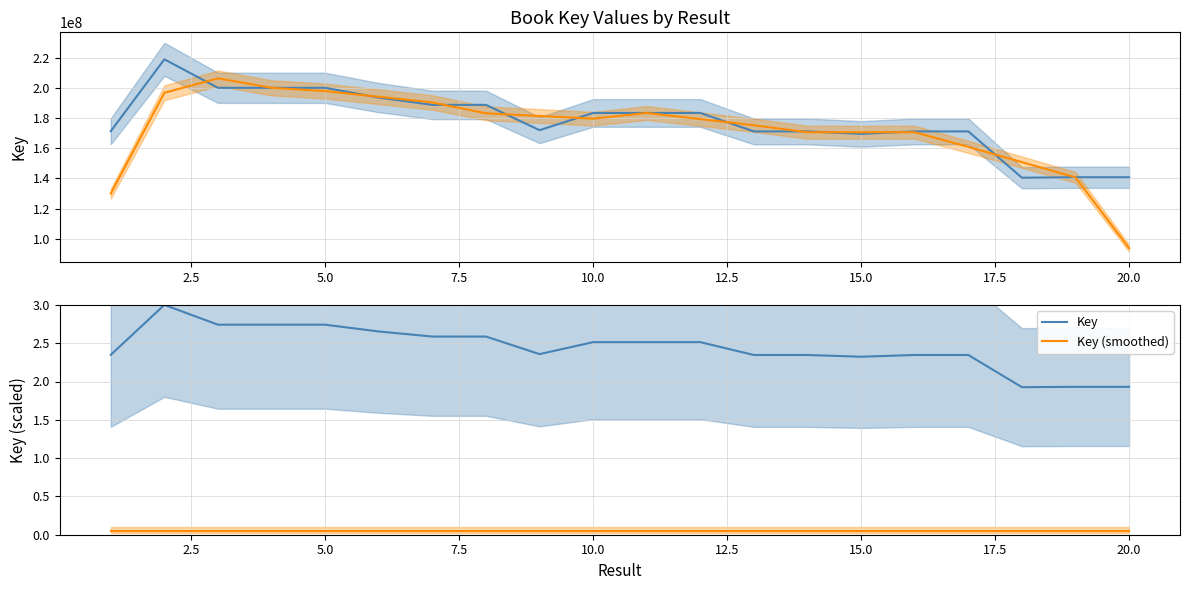

True or false: Key (smoothed norm) and Key intersect in this chart.

False